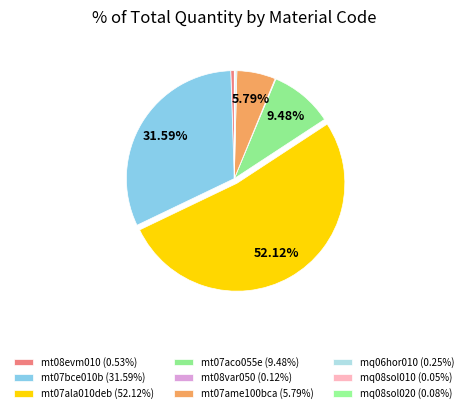

Is the sum of mt07bce010b and mq06hor010 greater than half?

No